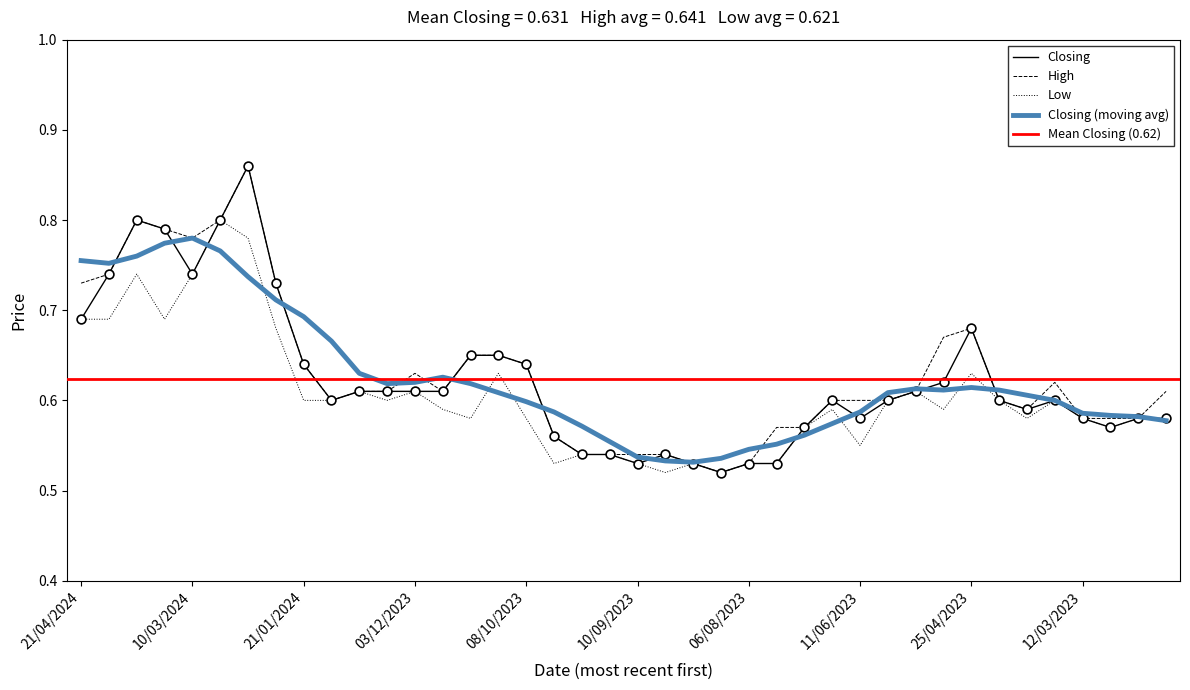

Which series has the largest total across all categories?

High